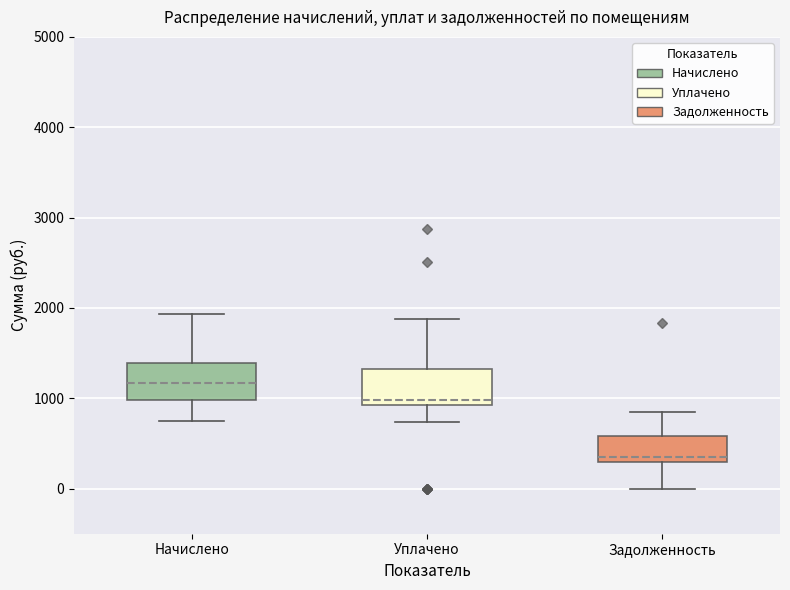

Reading left to right, read every box against the y-axis: the position of its median line, the range the box covers, and the ends of its whiskers. The values are not printed on the chart, so give them approximately, as read against the axis.

Начислено: median 1200, box 1000 to 1400, whiskers 700 to 1900
Уплачено: median 1000, box 900 to 1300, whiskers 700 to 1900
Задолженность: median 400, box 300 to 600, whiskers 0 to 800